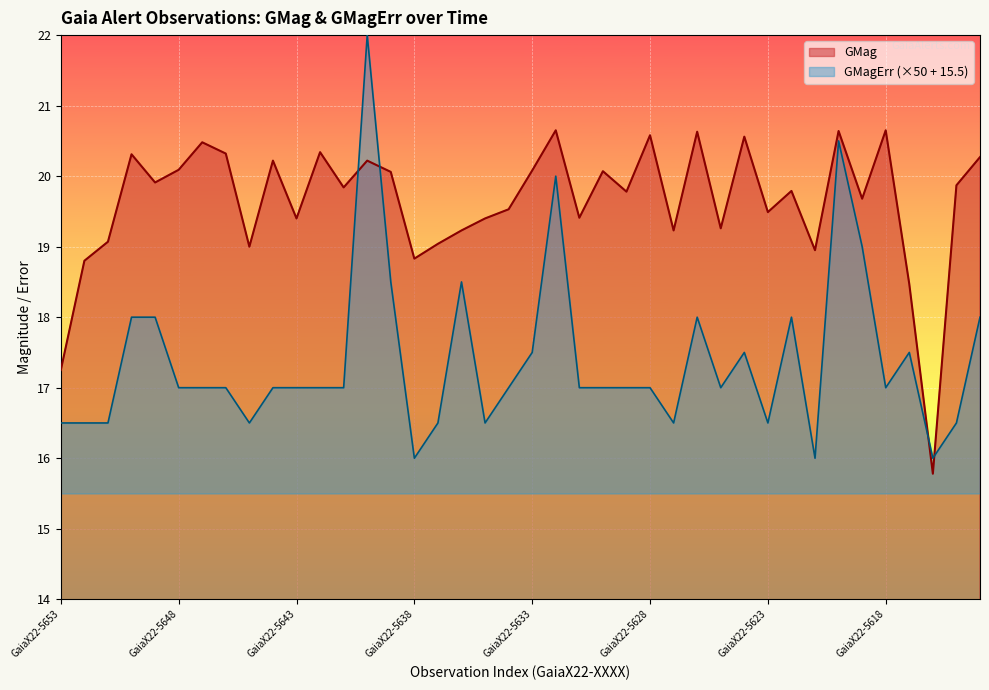

At how many categories does at least one series exceed 20?

17